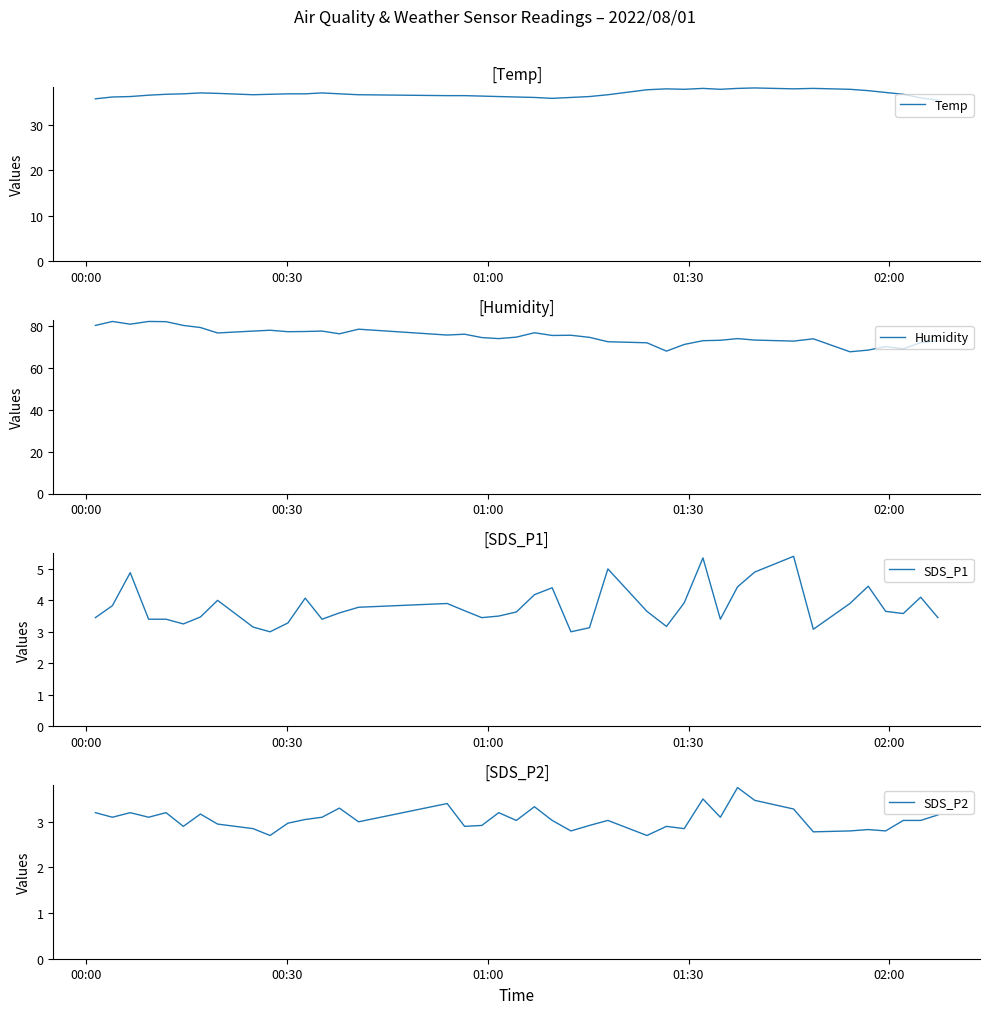

How many lines are shown in the chart?

4